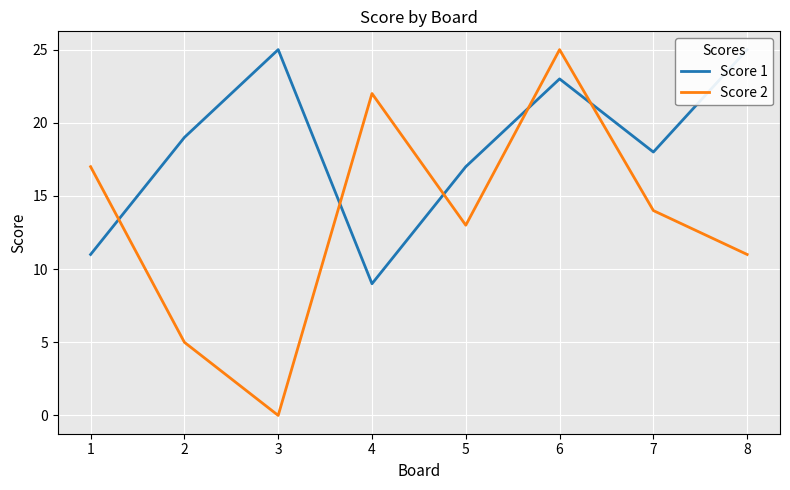

At which category does Score 2 reach its first local valley?

3